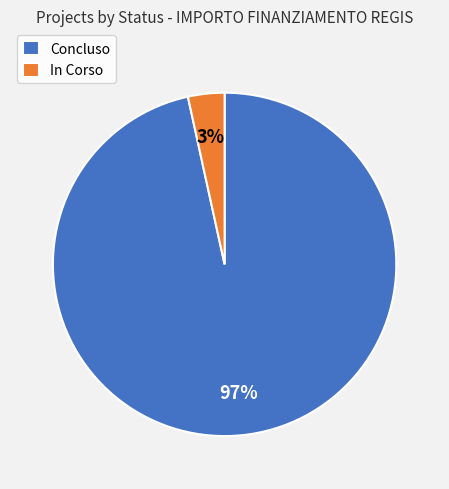

Is In Corso the majority of the pie?

No